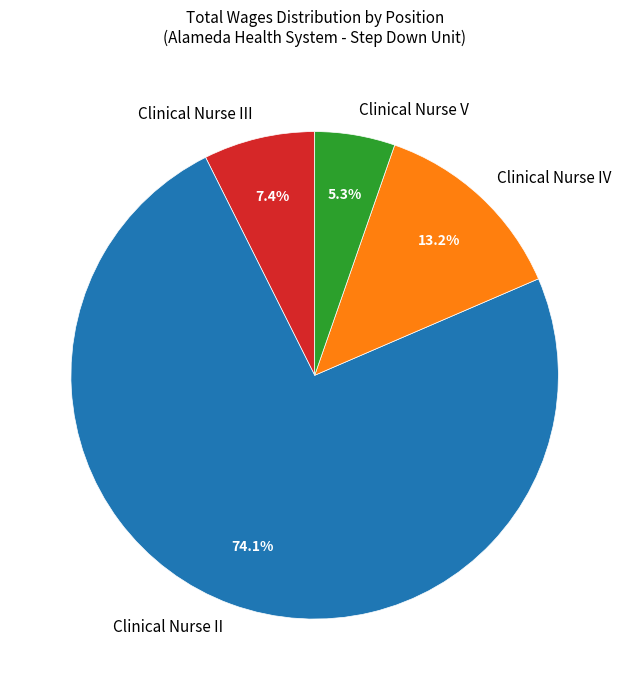

What percentage is the Clinical Nurse II slice, to the nearest percent?

74%